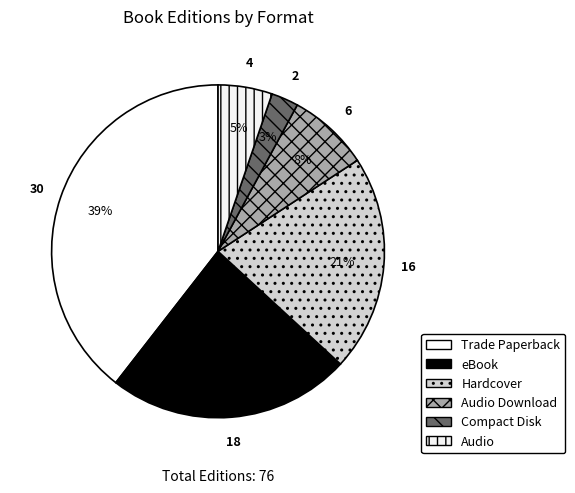

How many segments does this pie chart have?

6